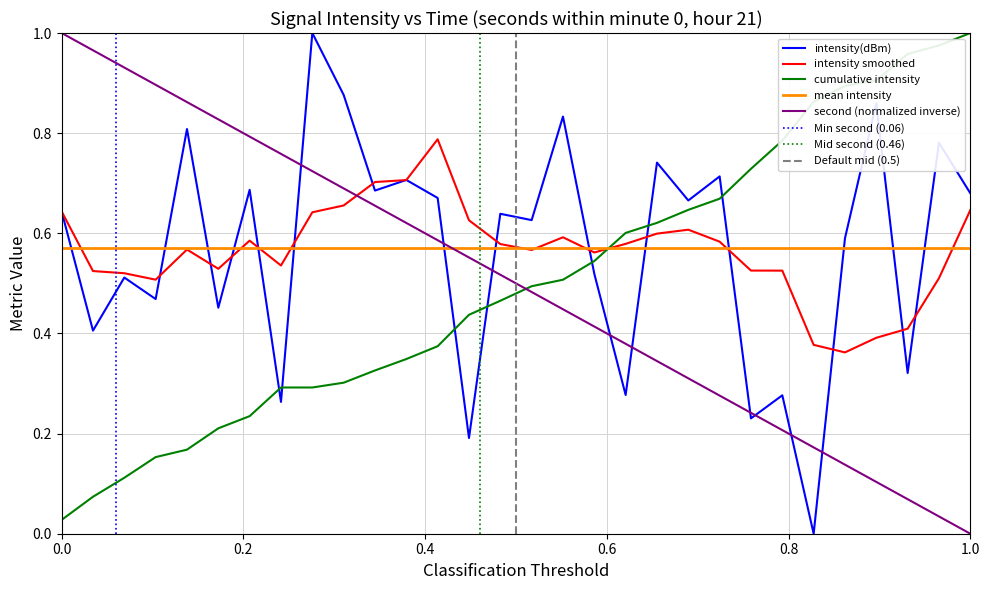

What is the sum of the intensity(dBm) values at 2 and 4?

0.9